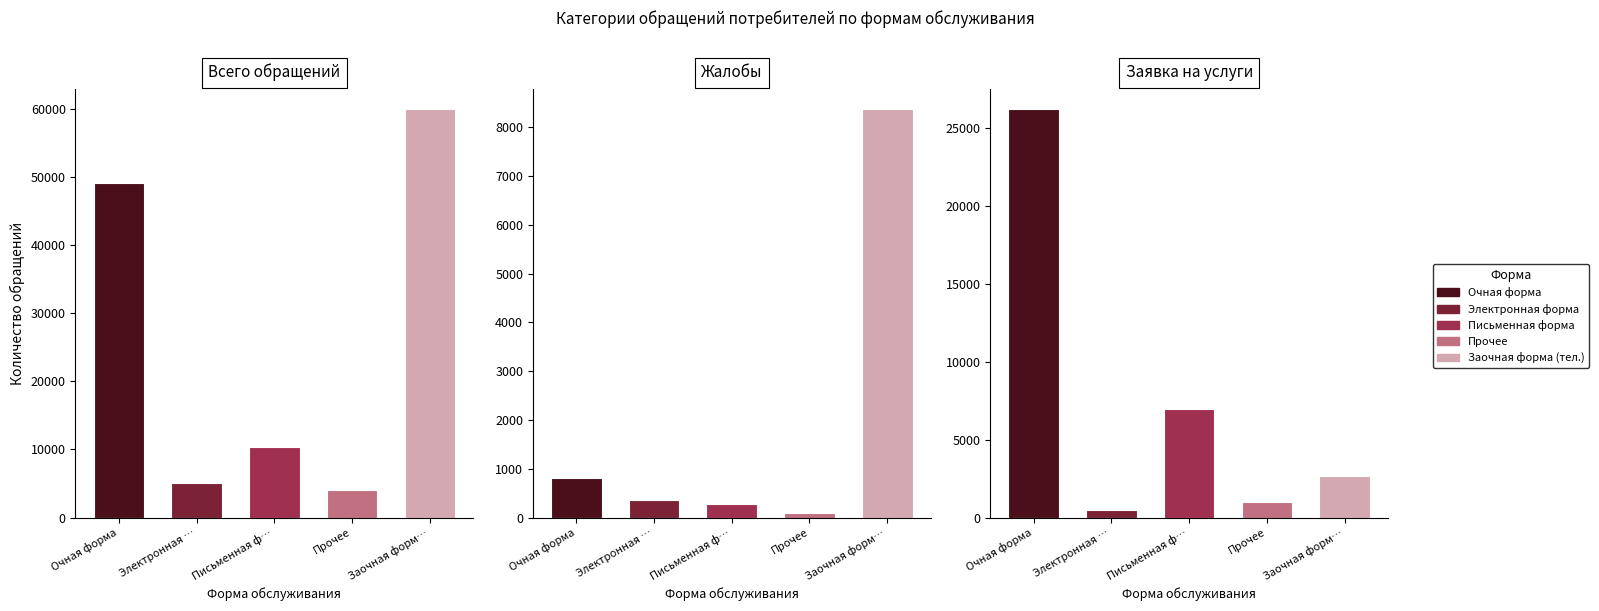

Reading left to right, transcribe all the data shown in this chart.

Очная форма: 49129	814	26242
Электронная форма: 5046	351	481
Письменная форма: 10426	282	6982
Прочее: 4040	100	988
Заочная форма (тел.): 59989	8374	2689